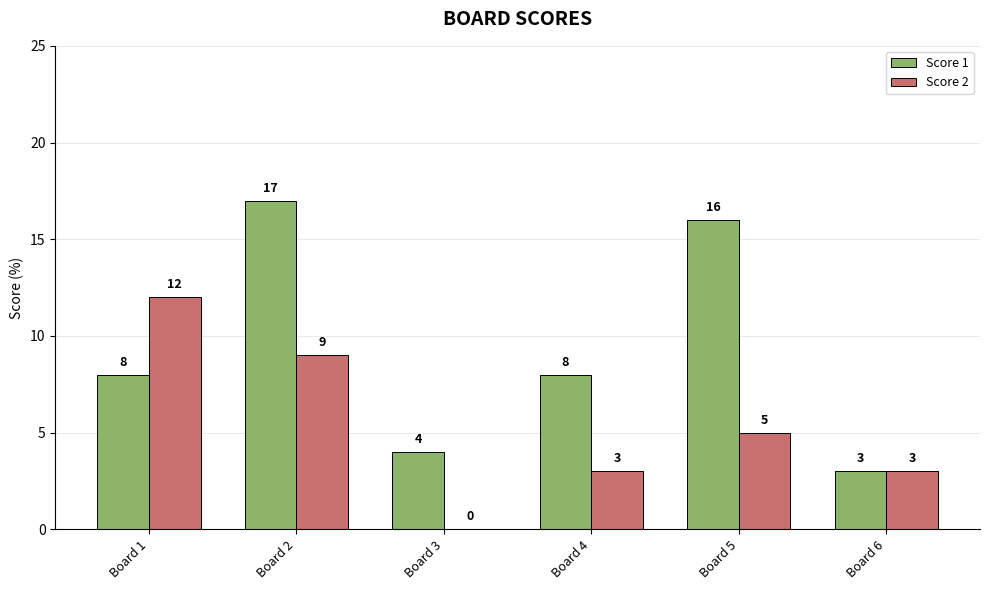

What is the sum of all Score 2 values?

32